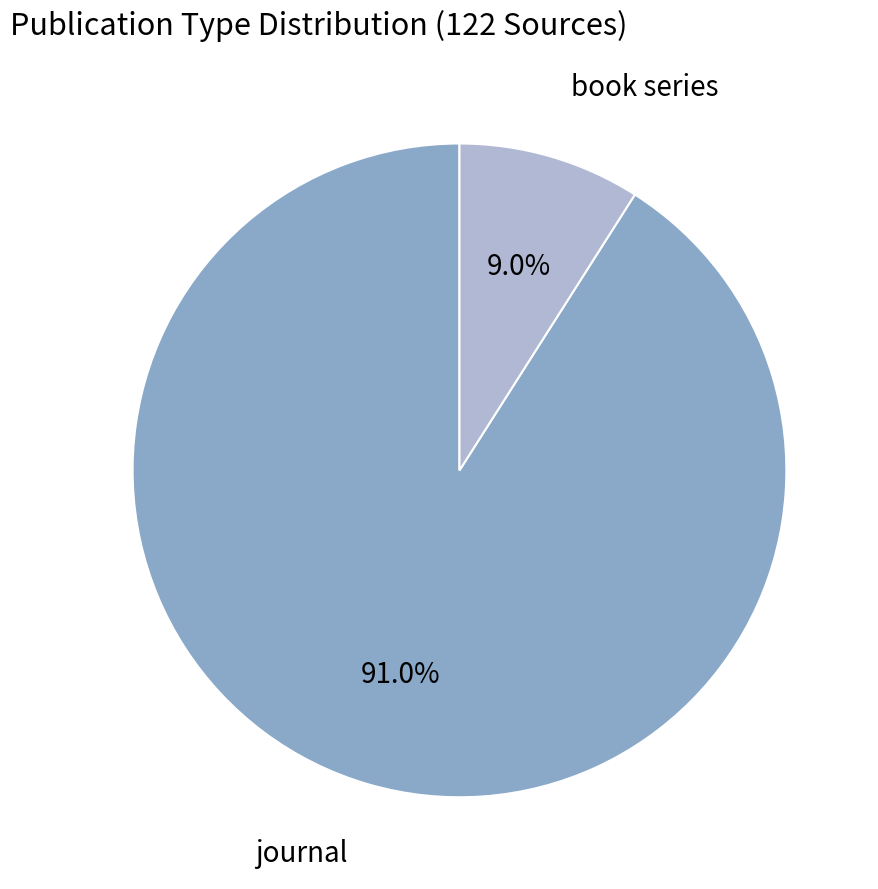

Is there any slice that represents more than half of the pie?

Yes